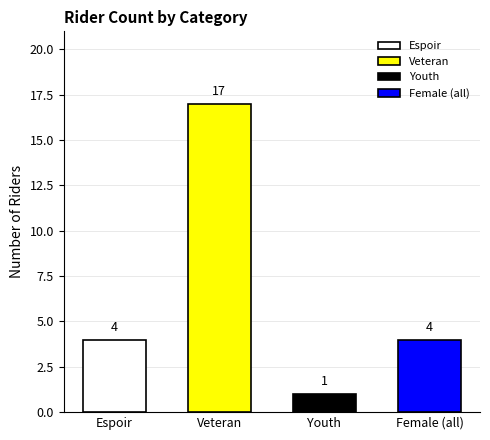

How many values exceed 4?

1